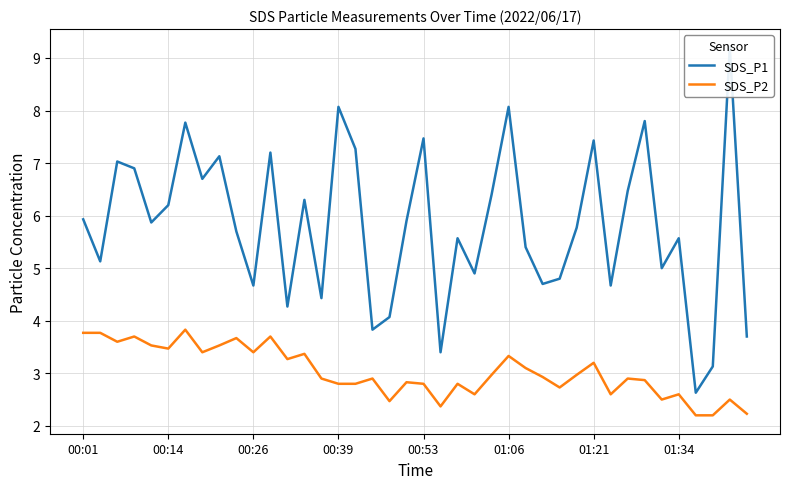

True or false: SDS_P1 and SDS_P2 cross at least once.

False